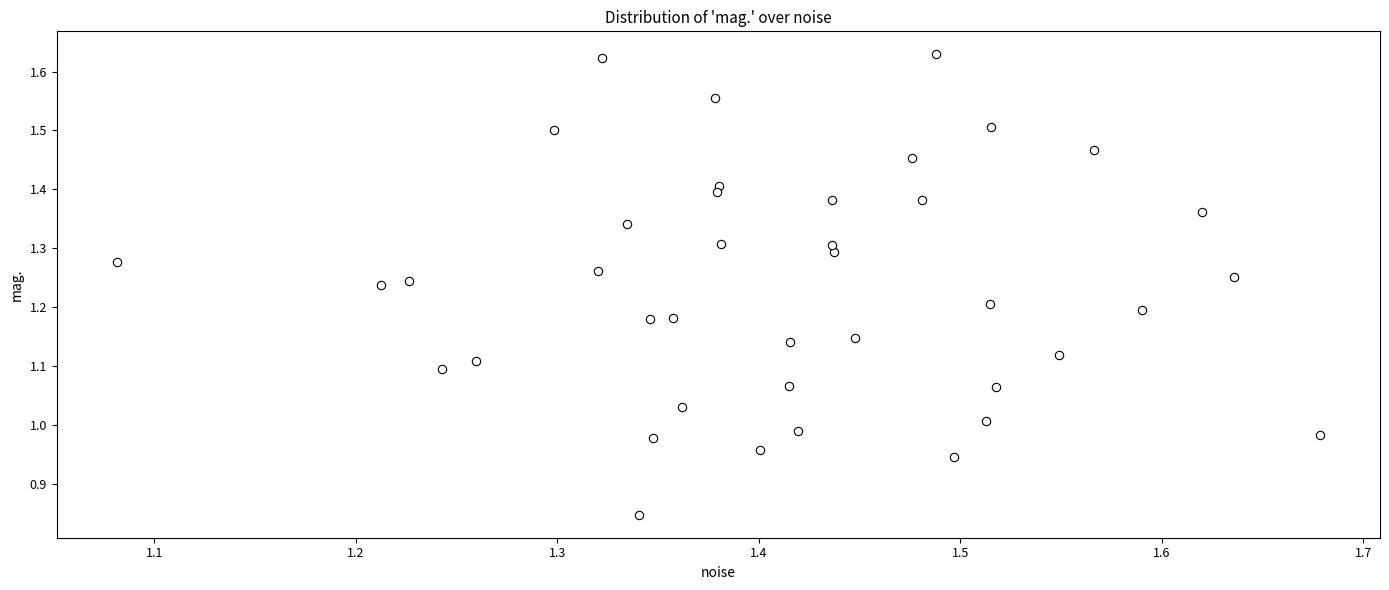

What is the range of X values (max minus min)?

0.6